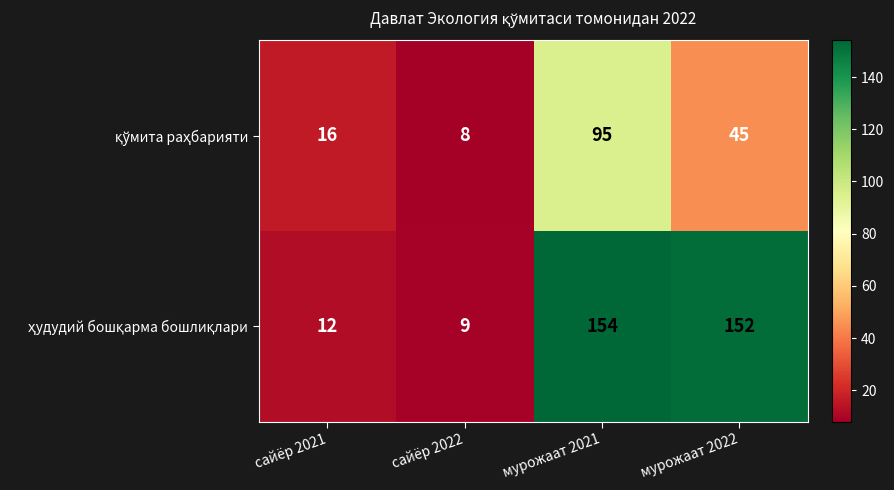

What is the difference between the highest and lowest values at мурожаат 2022?

107